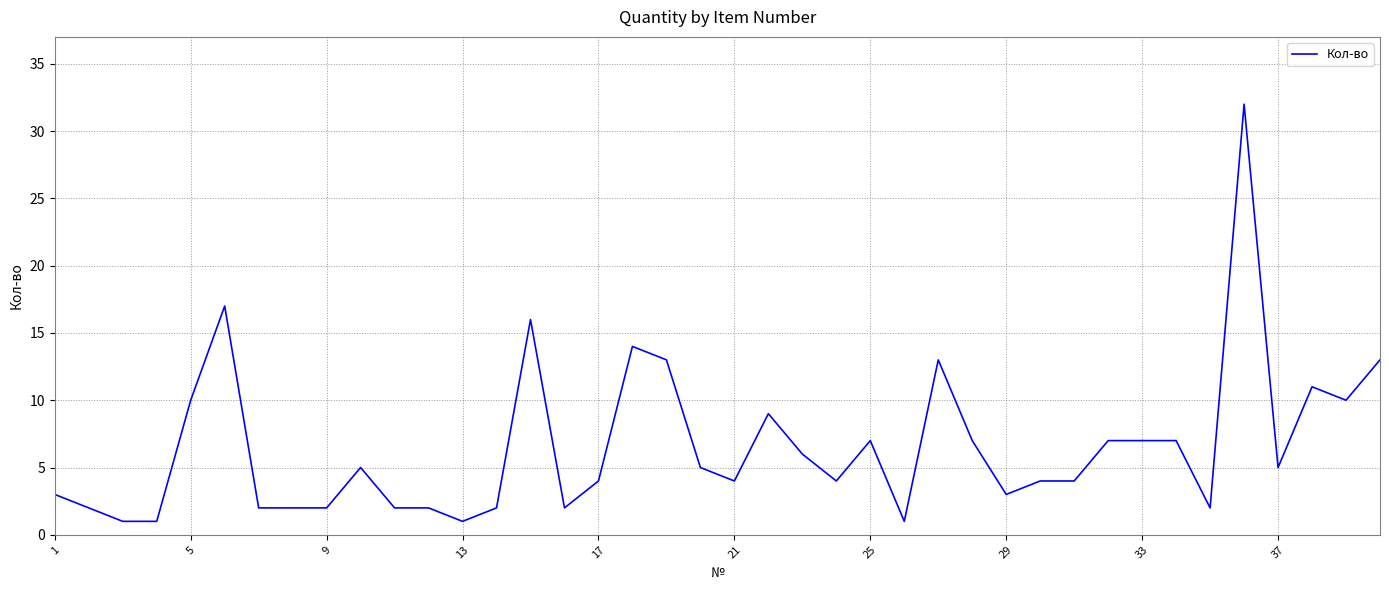

What is the greatest value displayed?

32